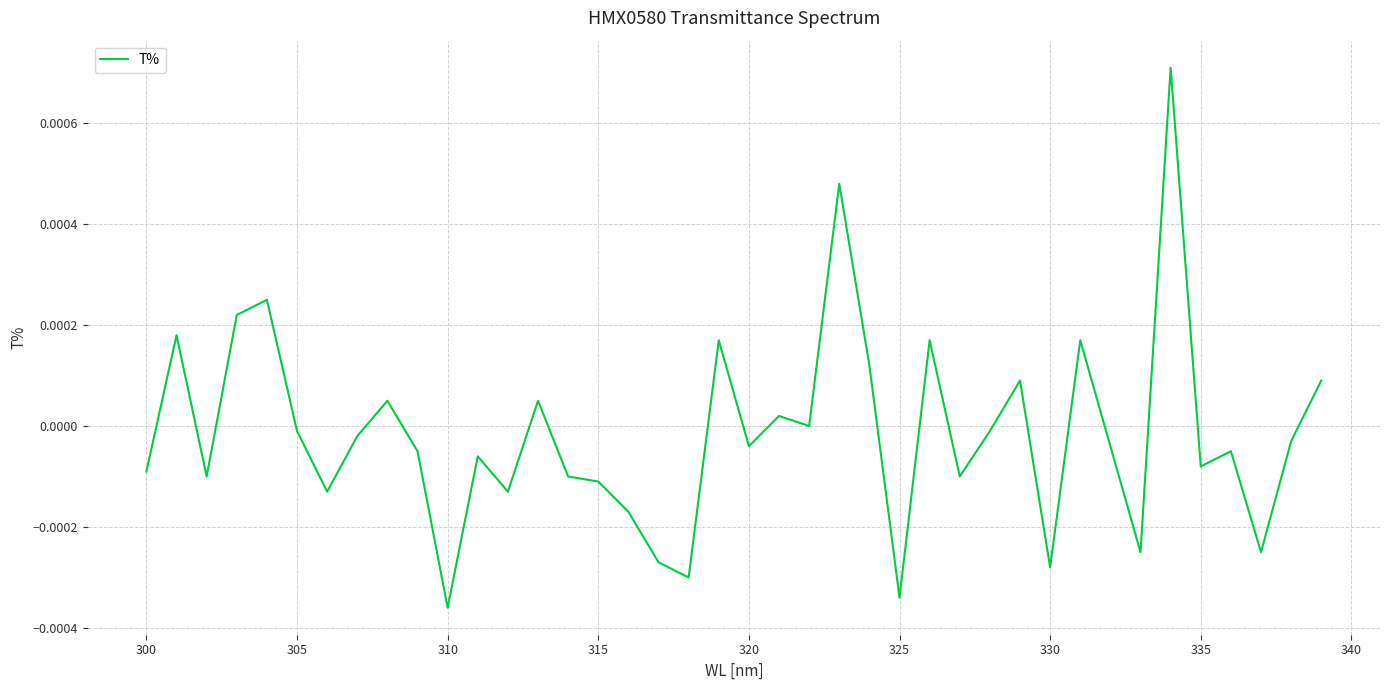

Is this an area chart (filled region under the line)?

No